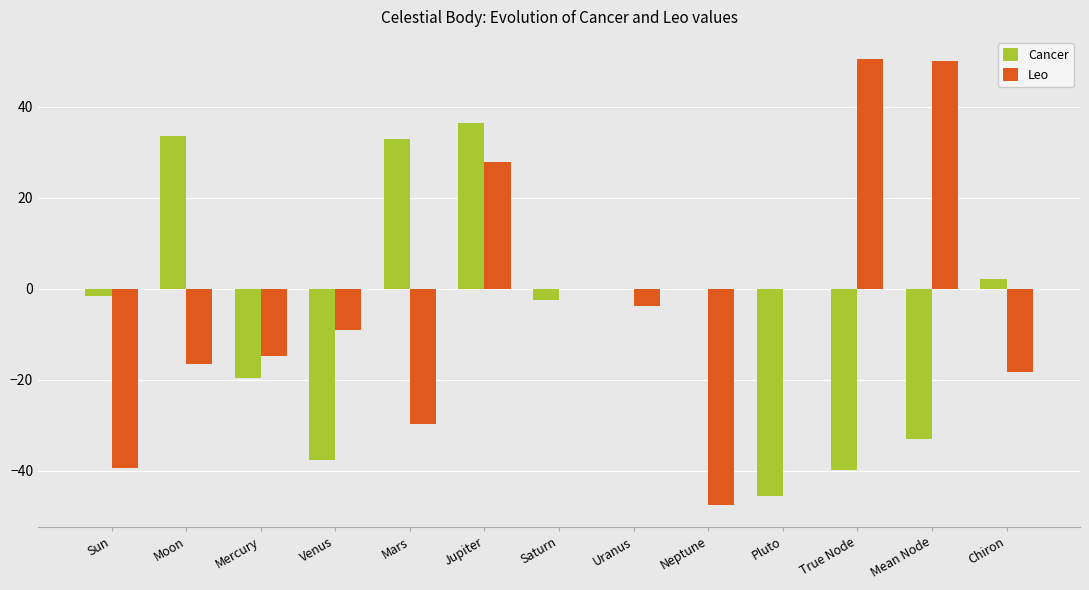

What is the sum of all Cancer values?

-74.7